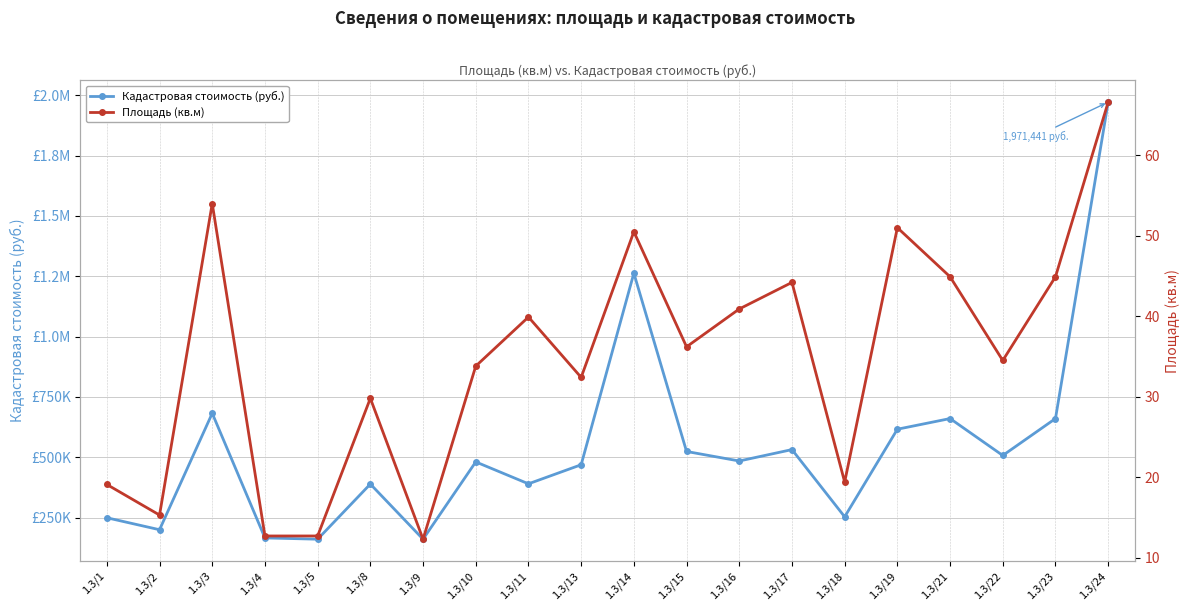

What is the difference between the maximum and second lowest values in the Площадь (кв.м) series?

53.9